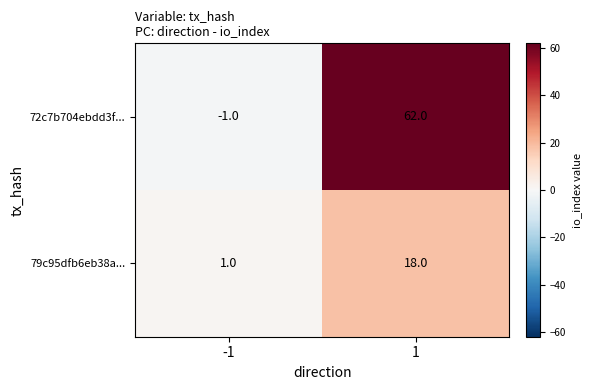

Rank the series at -1 from lowest to highest value.

72c7b704ebdd3f..., 79c95dfb6eb38a...